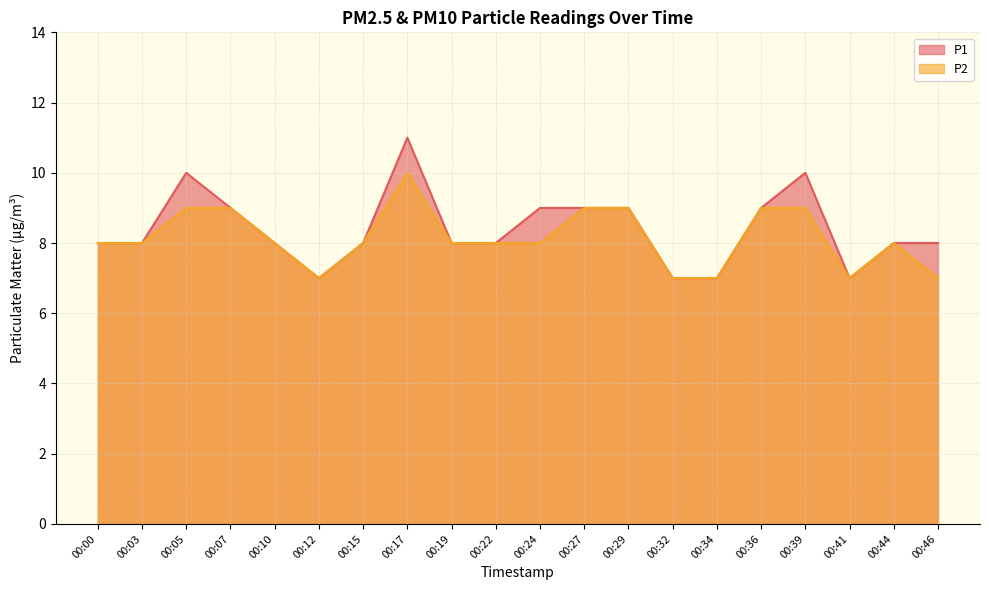

Which series has the widest spread of values?

P1